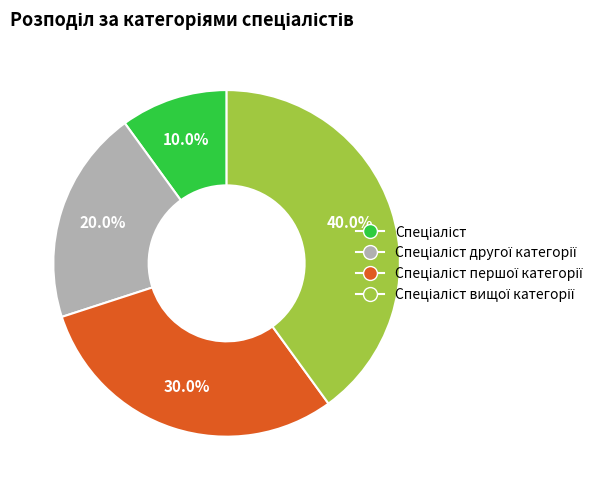

Is there any slice that represents more than half of the pie?

No